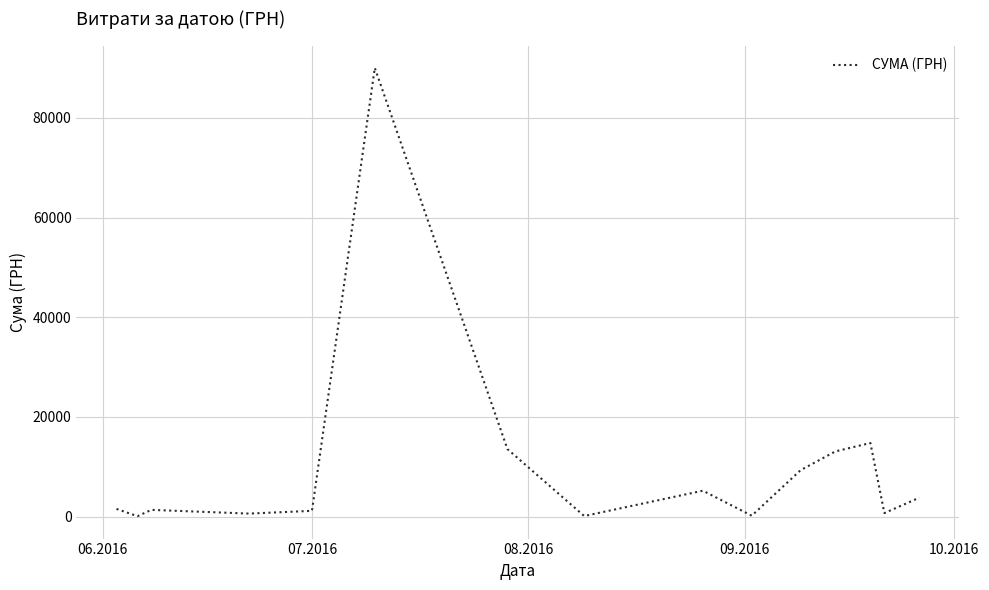

What is the maximum value shown in the chart?

90000.0